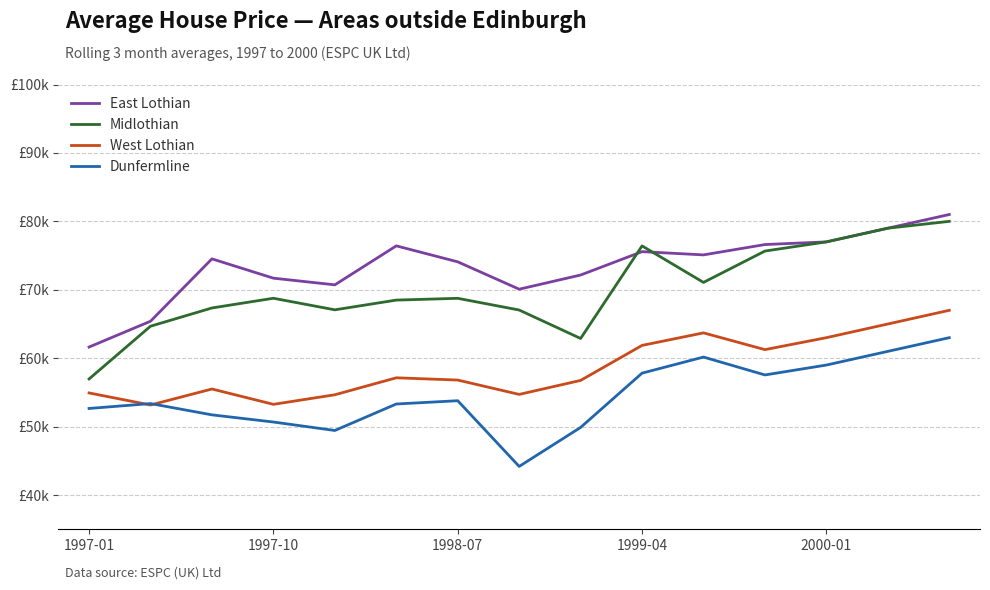

True or false: Dunfermline and East Lothian cross at least once.

False